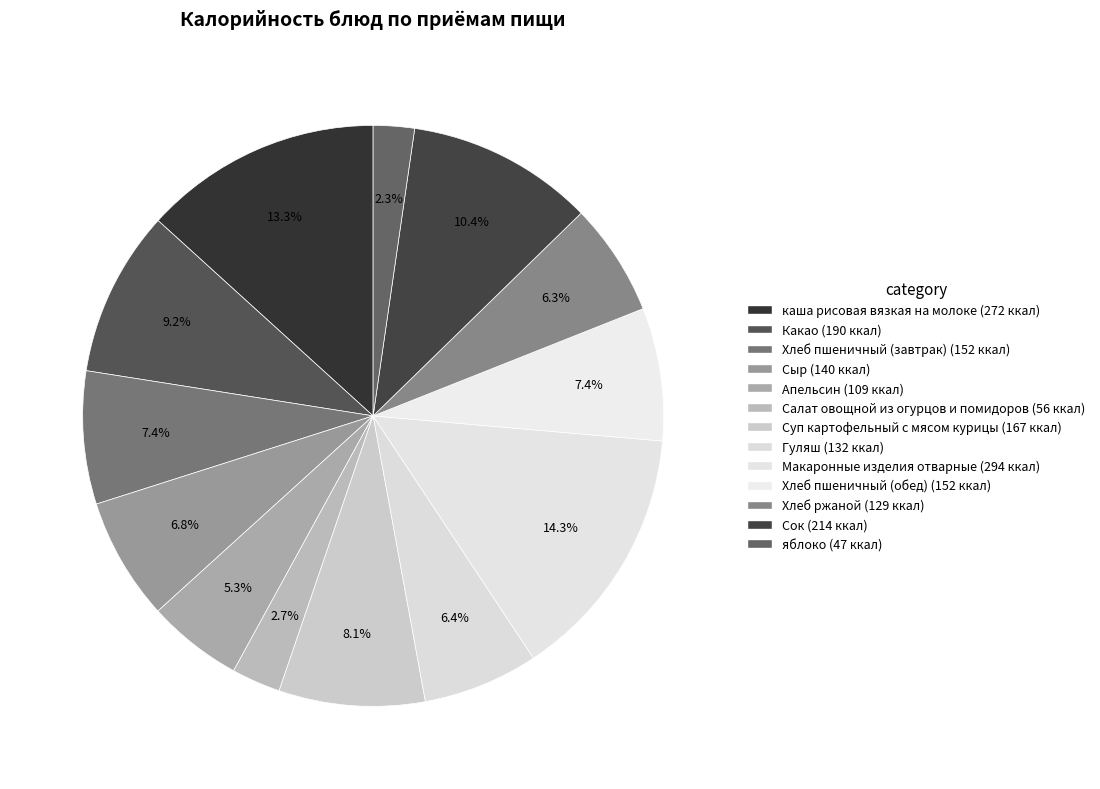

Is there any slice that represents more than half of the pie?

No